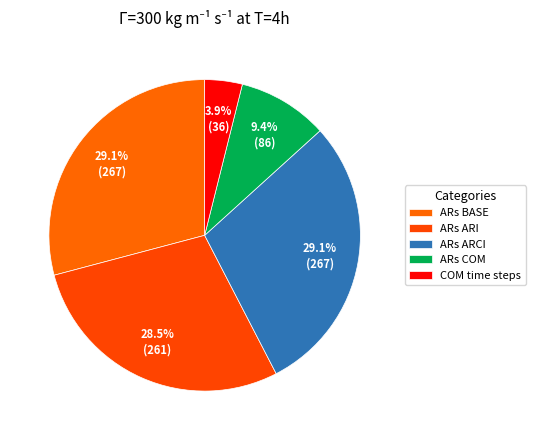

To the nearest percent, what is the difference between the ARs BASE and ARs ARI slice percentages?

1%